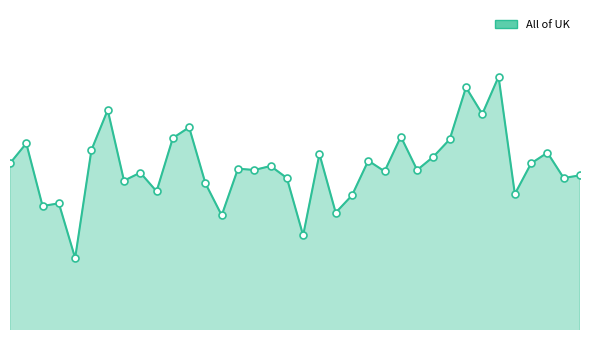

List the labels in order of value, largest first.

2019-10-28, 2019-10-14, 2019-05-13, 2019-10-21, 2019-06-17, 2019-09-16, 2019-06-10, 2019-10-07, 2019-04-08, 2019-05-06, 2019-11-18, 2019-08-12, 2019-09-30, 2019-09-02, 2019-04-01, 2019-11-11, 2019-07-22, 2019-07-08, 2019-07-15, 2019-09-23, 2019-09-09, 2019-05-27, 2019-12-02, 2019-07-29, 2019-11-25, 2019-05-20, 2019-06-24, 2019-06-03, 2019-11-04, 2019-08-26, 2019-04-22, 2019-04-15, 2019-08-19, 2019-07-01, 2019-08-05, 2019-04-29